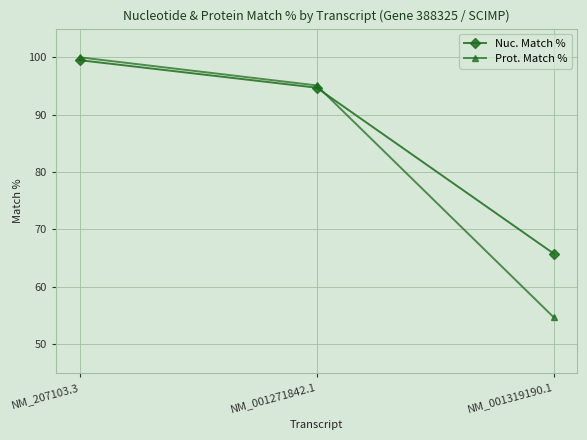

Reading left to right, extract all data points from this chart.

Nuc. Match %: 99.5	94.7	65.8
Prot. Match %: 100.0	95.1	54.7